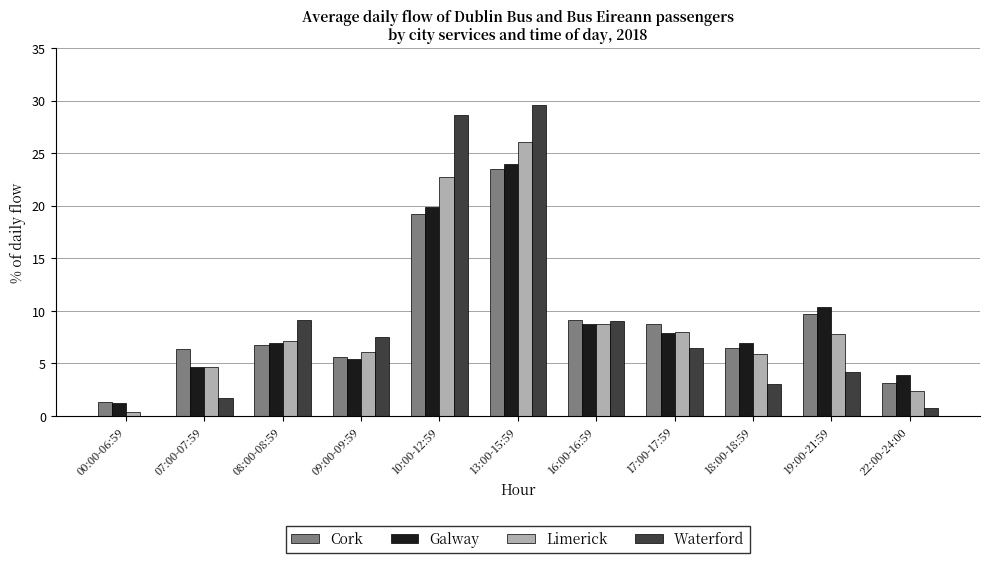

Is the value of Waterford at 16:00-16:59 greater than the value of Limerick at 10:00-12:59?

No